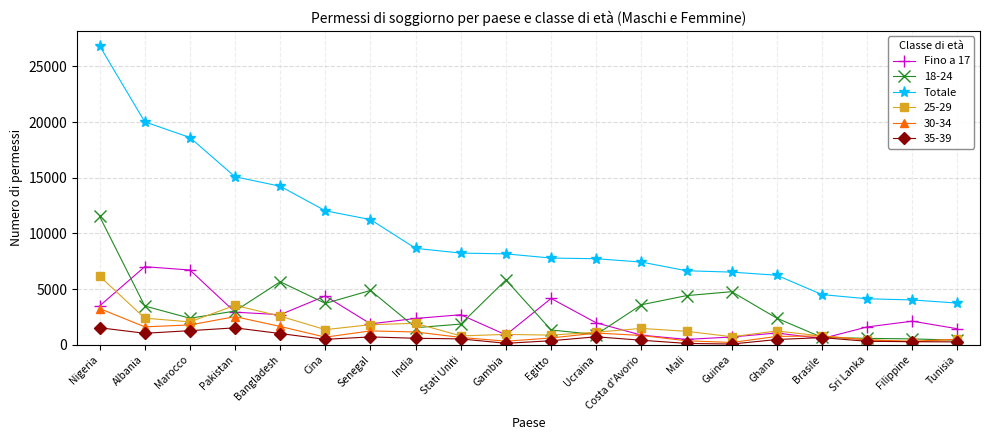

What is the difference between the Totale values at Ghana and India?

2415